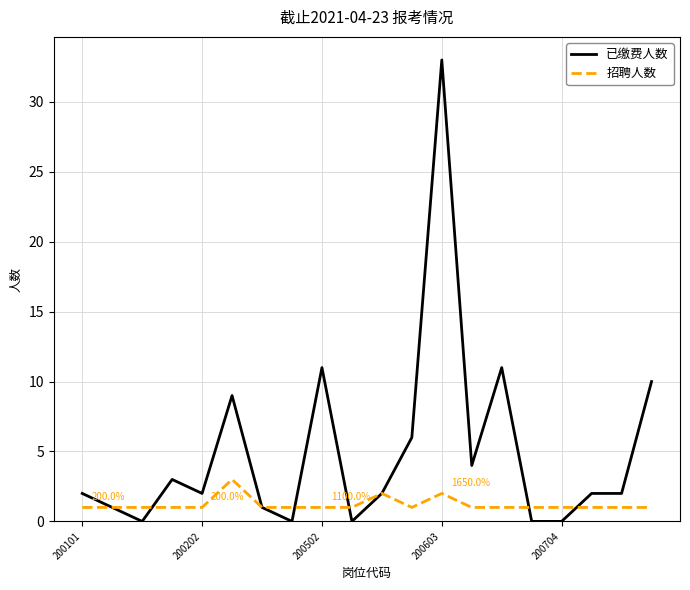

Which series has the largest range (max minus min)?

已缴费人数